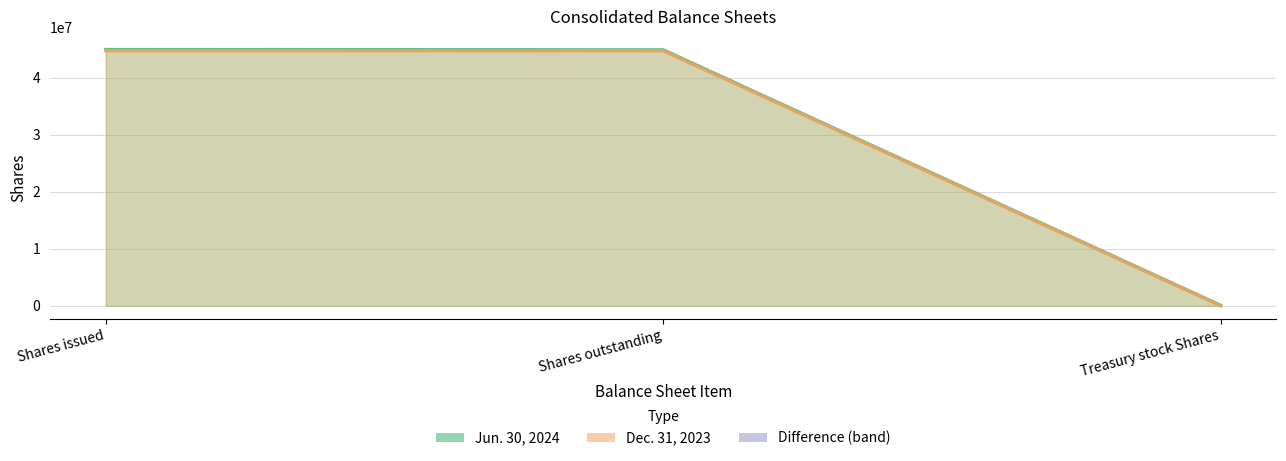

Which series has the largest total across all categories?

Jun. 30, 2024